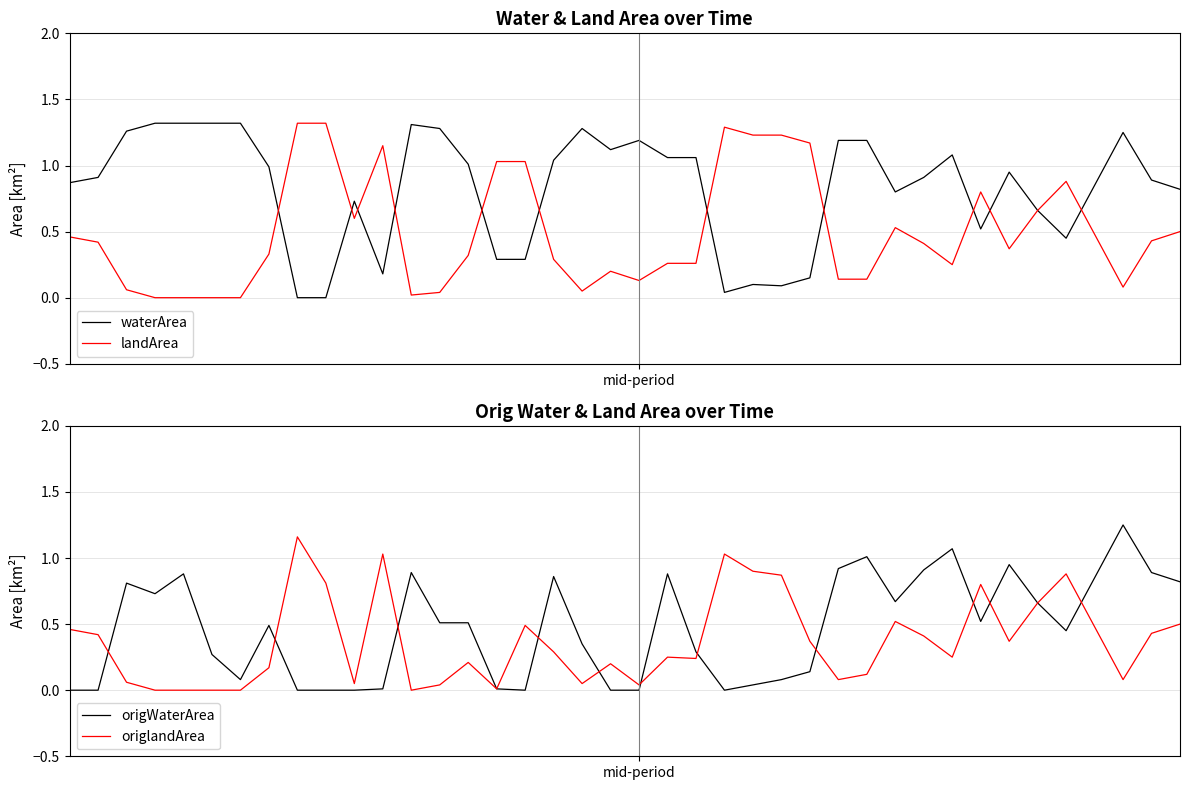

True or false: waterArea and origWaterArea intersect in this chart.

False